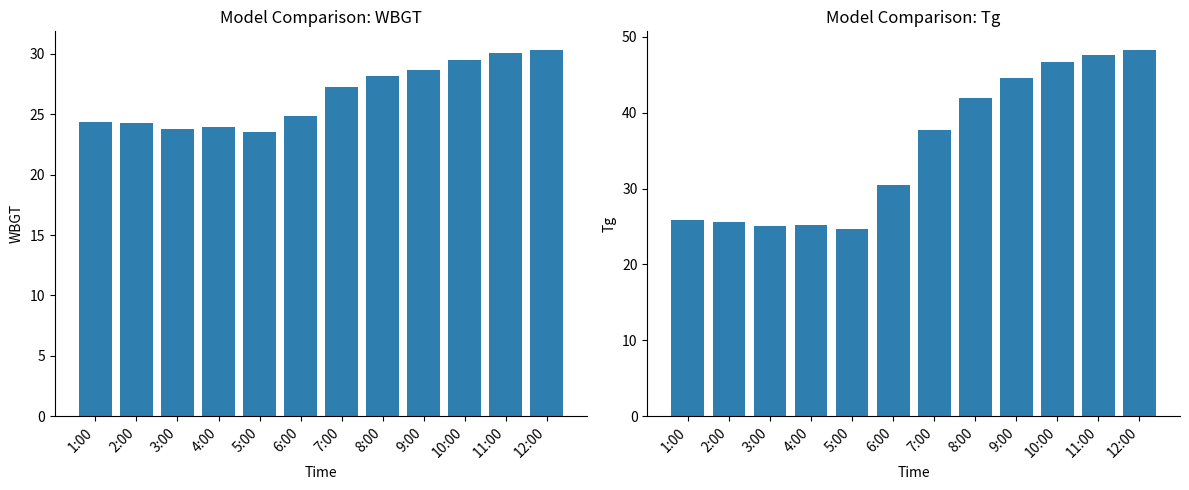

Is it true that WBGT equals 24.2 at 2:00?

True